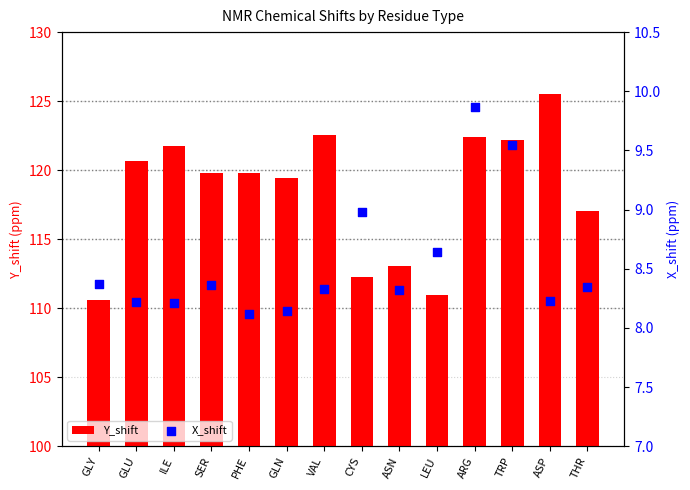

Which series contains the lowest Y value?

X_shift